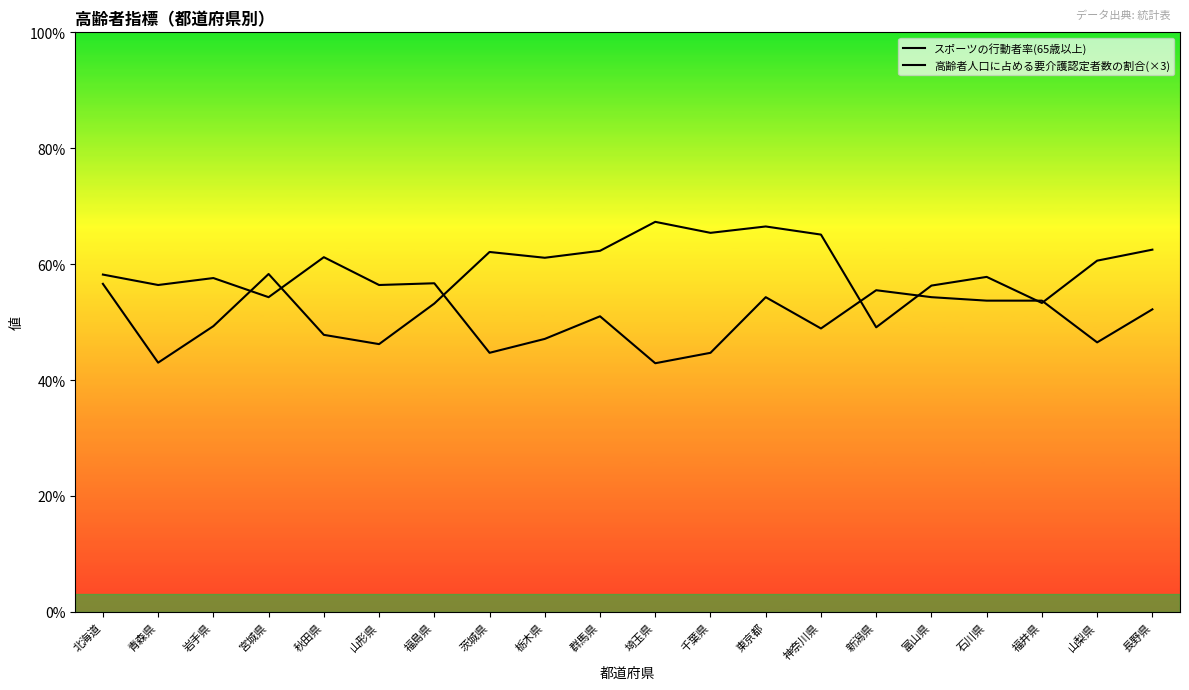

How many values in the スポーツの行動者率(65歳以上) series exceed 58?

10